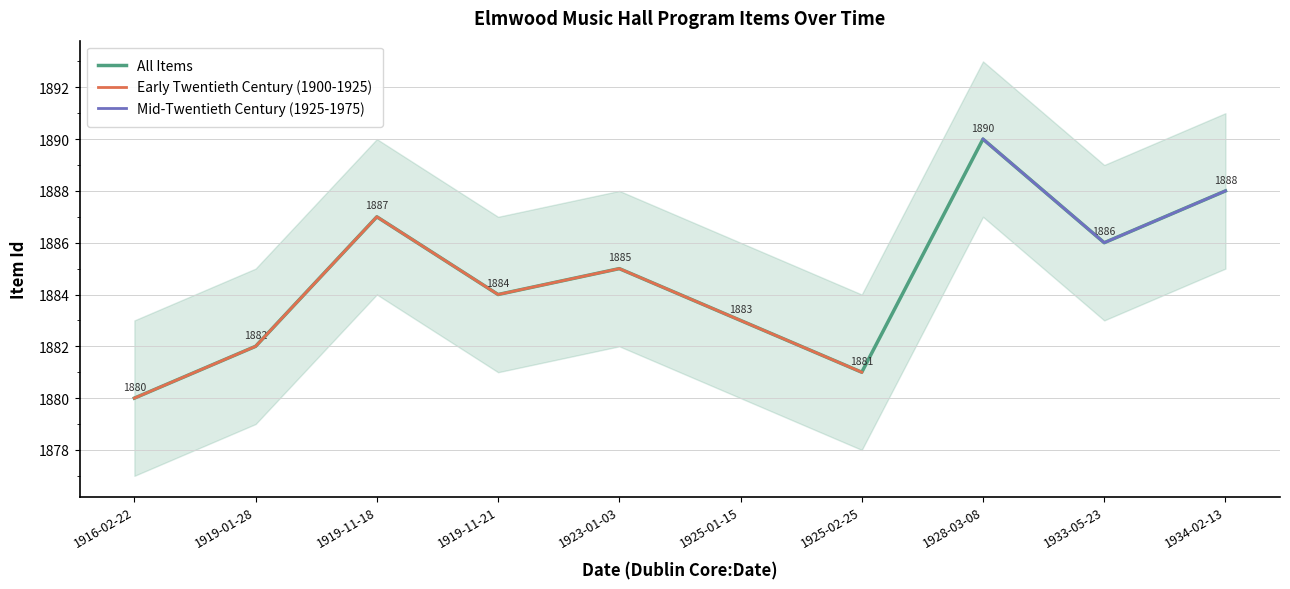

How many data points does each series have?

10